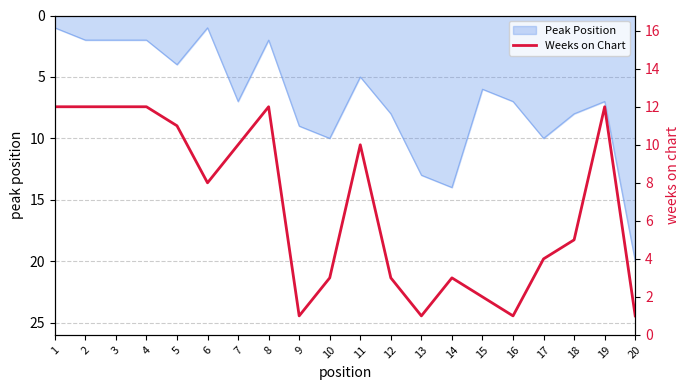

How many points are higher than both their immediate neighbors (excluding endpoints)?

4